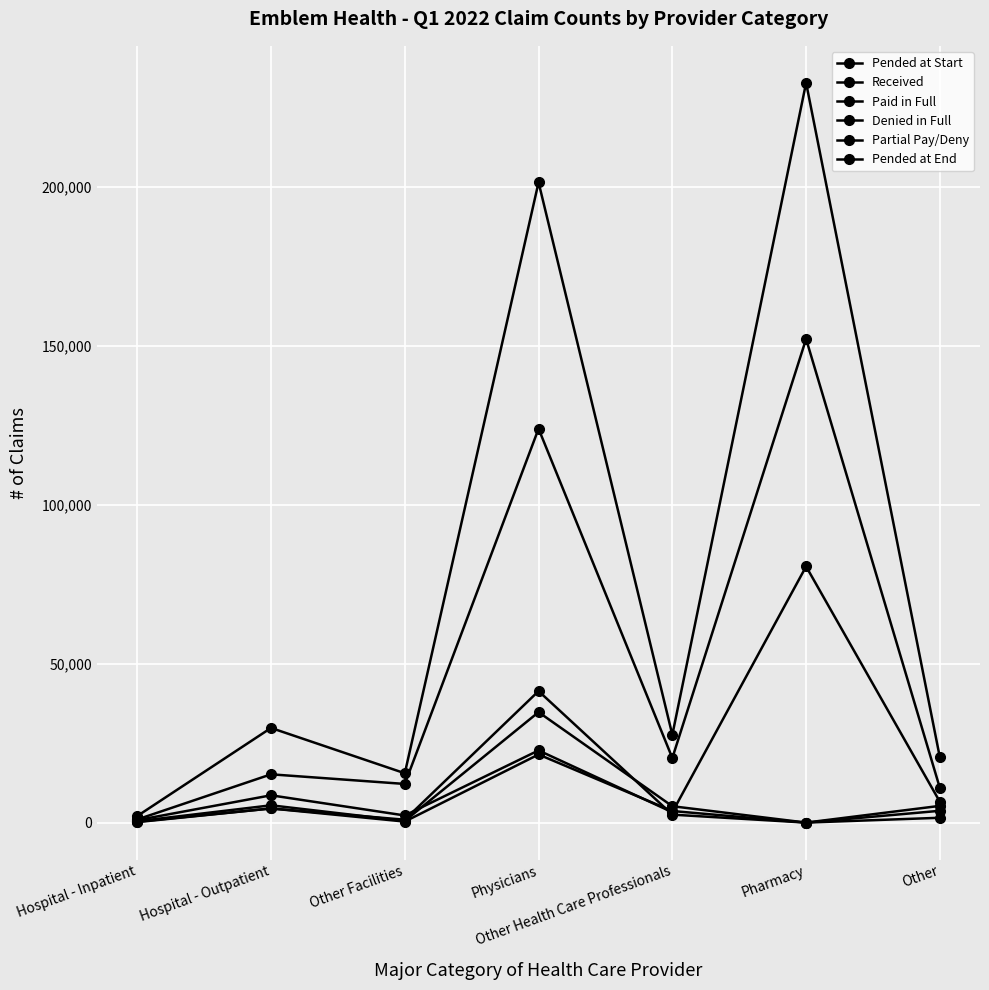

In Received, how many points are higher than both neighbors (excluding endpoints)?

3